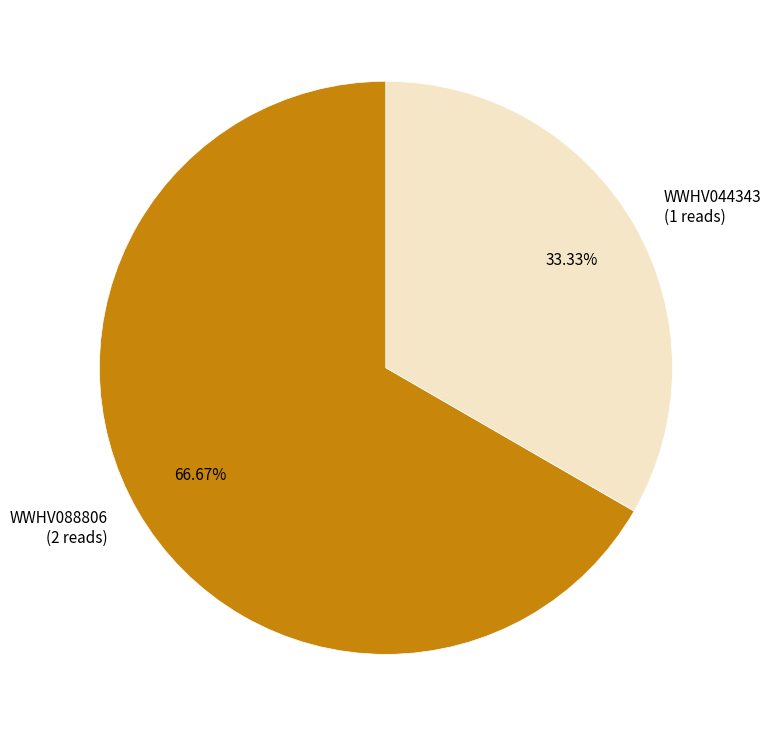

What is the majority slice?

WWHV088806